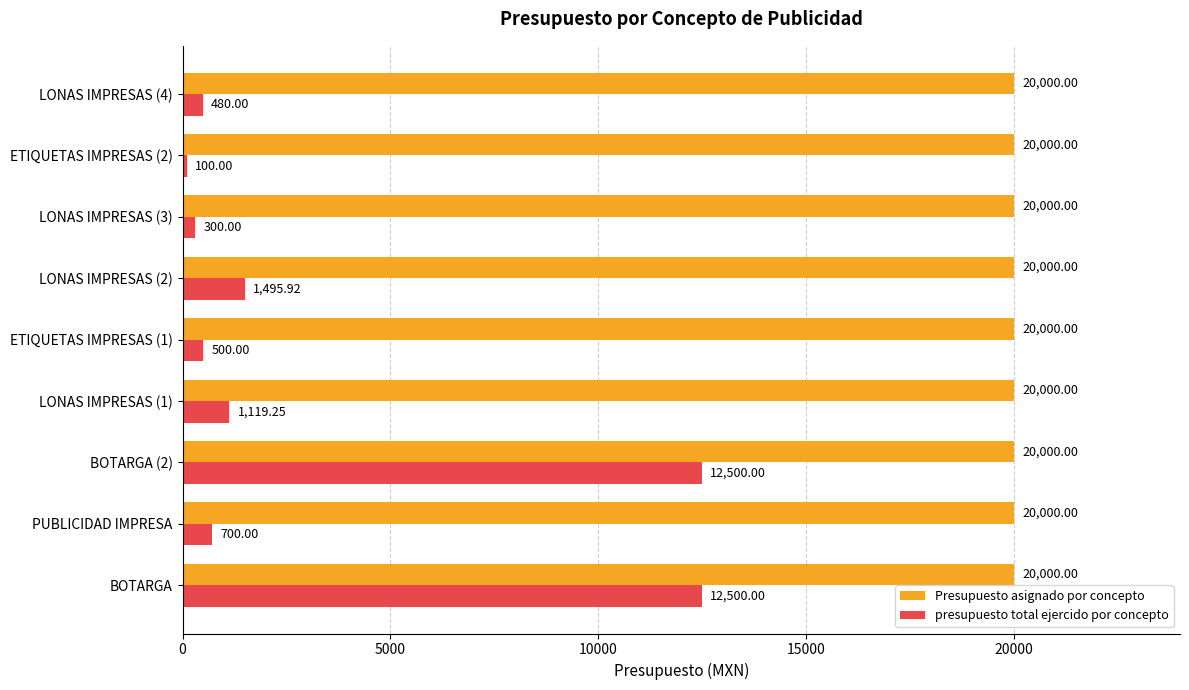

Which series has the largest range (max minus min)?

presupuesto total ejercido por concepto